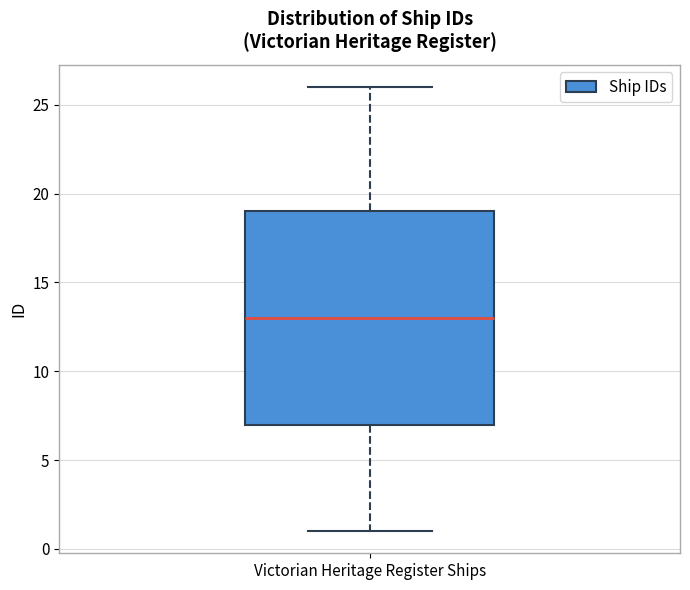

Transcribe this box plot: give where the median line is, the range the box spans, and where the two whiskers end, as read against the y-axis. The values are not printed on the chart, so give them approximately, as read against the axis.

median 13, box 7 to 19, whiskers 1 to 26